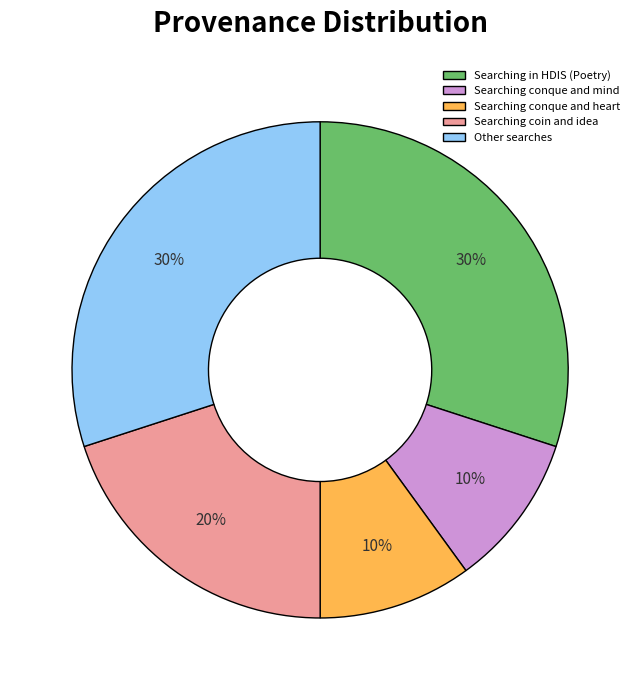

To the nearest percent, what is the average slice percentage?

20%